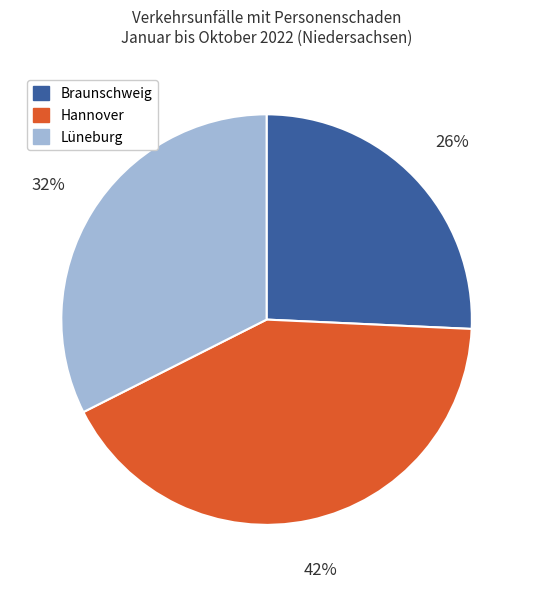

Is it true that Hannover is 42% of the pie?

True